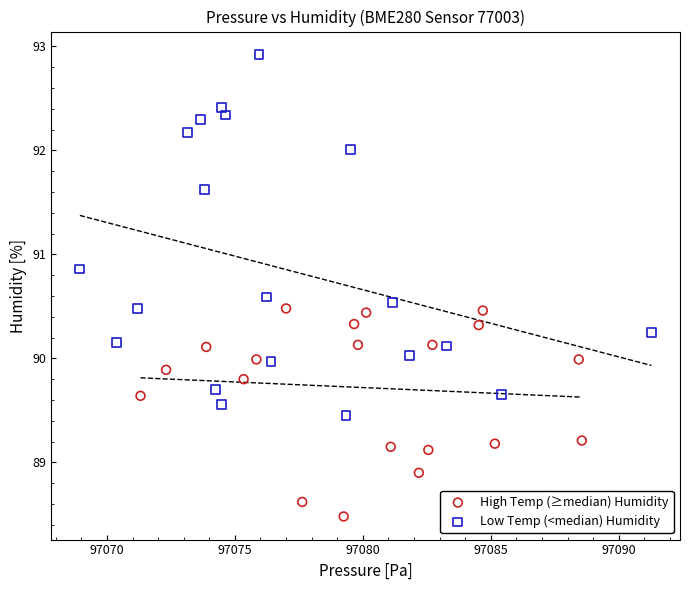

Which series reaches the maximum Y coordinate?

Low Temp (<median) Humidity